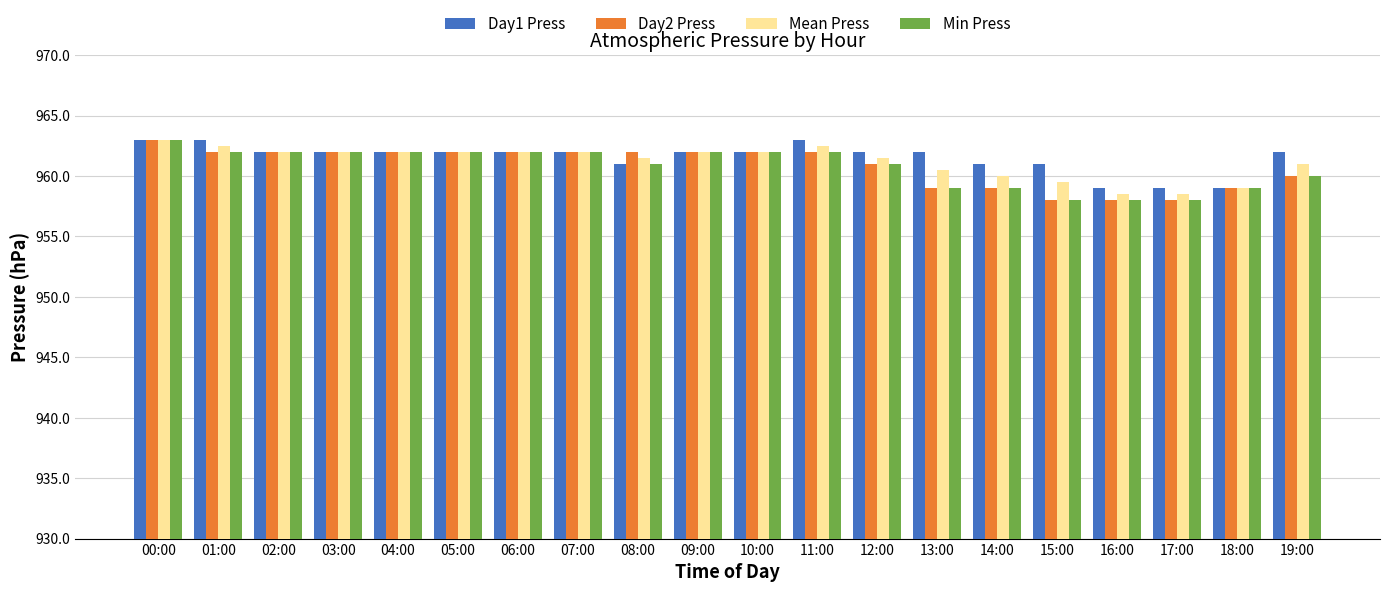

What is the smallest value displayed?

958.0